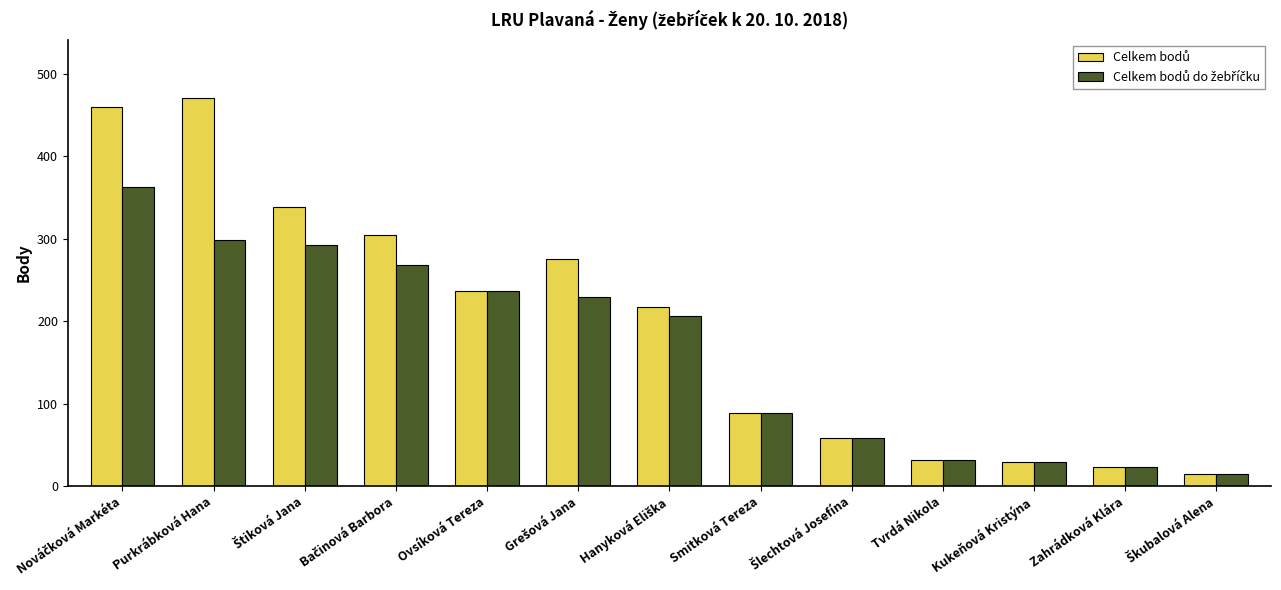

How many groups of bars are there?

13